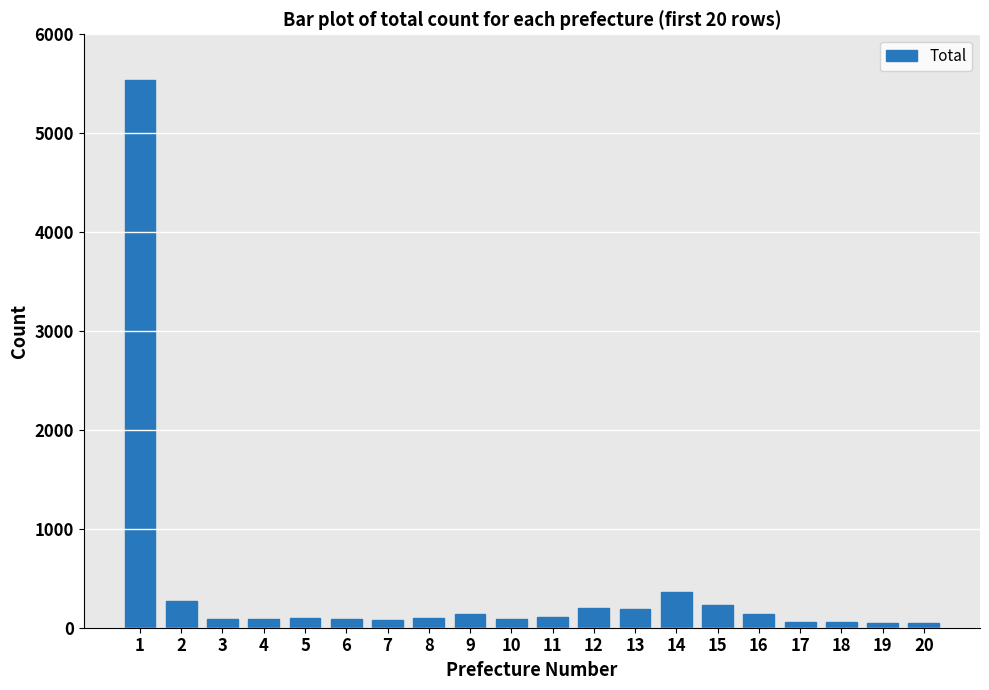

What is the value of the 6th bar from the left?

89